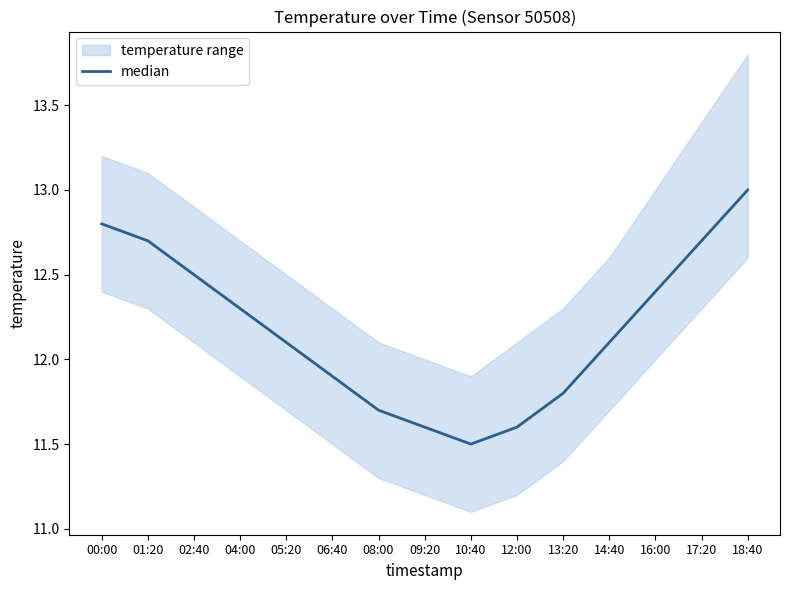

How many lines are shown in the chart?

1